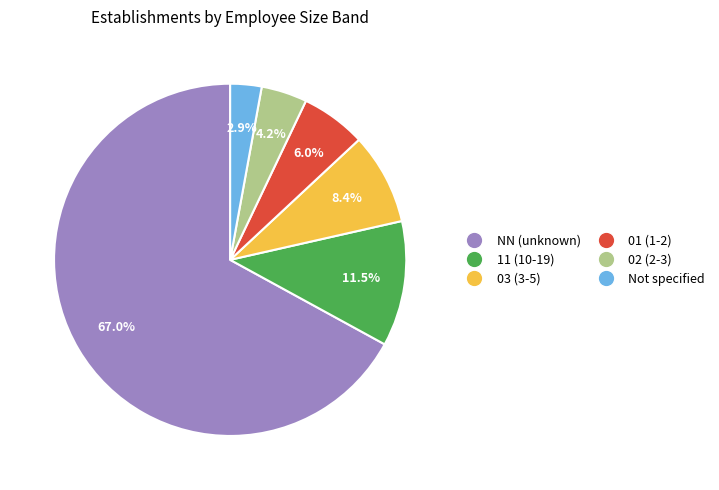

Which category accounts for the majority?

NN